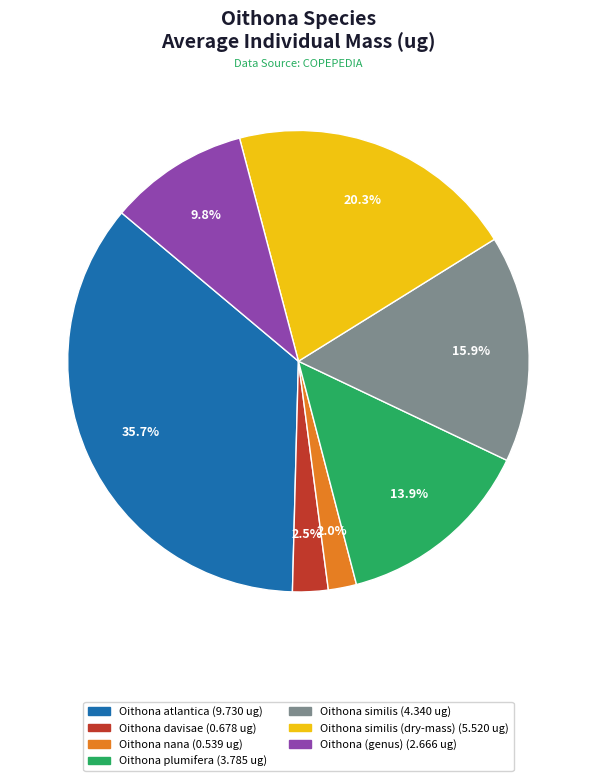

Is there a majority slice in this chart?

No